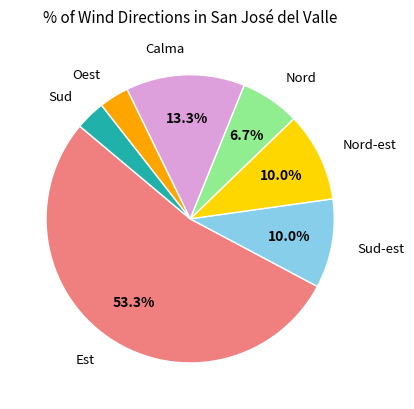

Is there a majority slice in this chart?

Yes